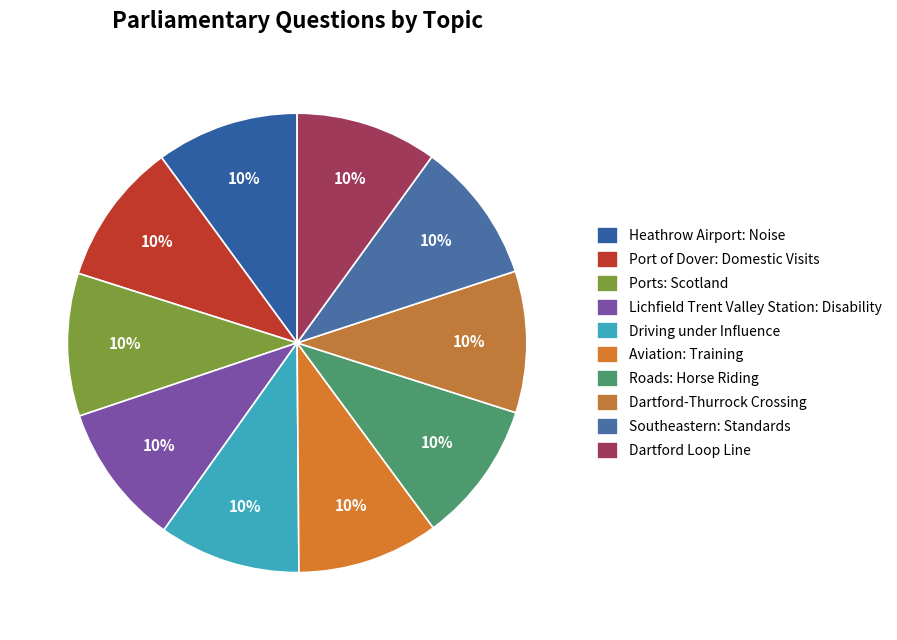

To the nearest percent, what percentage of the pie is Heathrow Airport: Noise?

10%